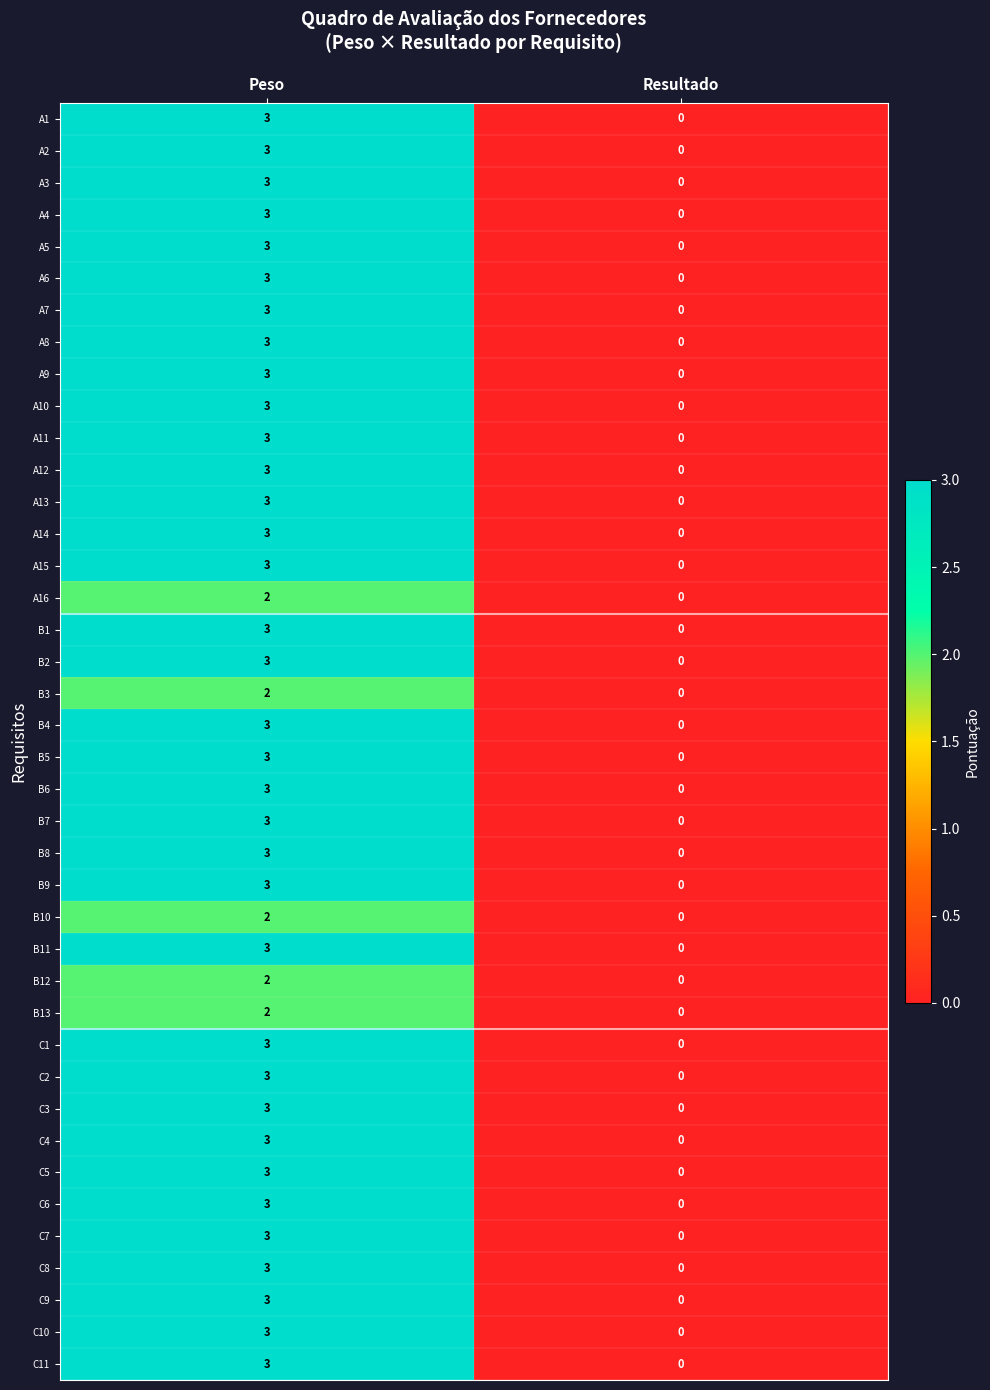

Where is B6 nearest to the value 1?

Resultado